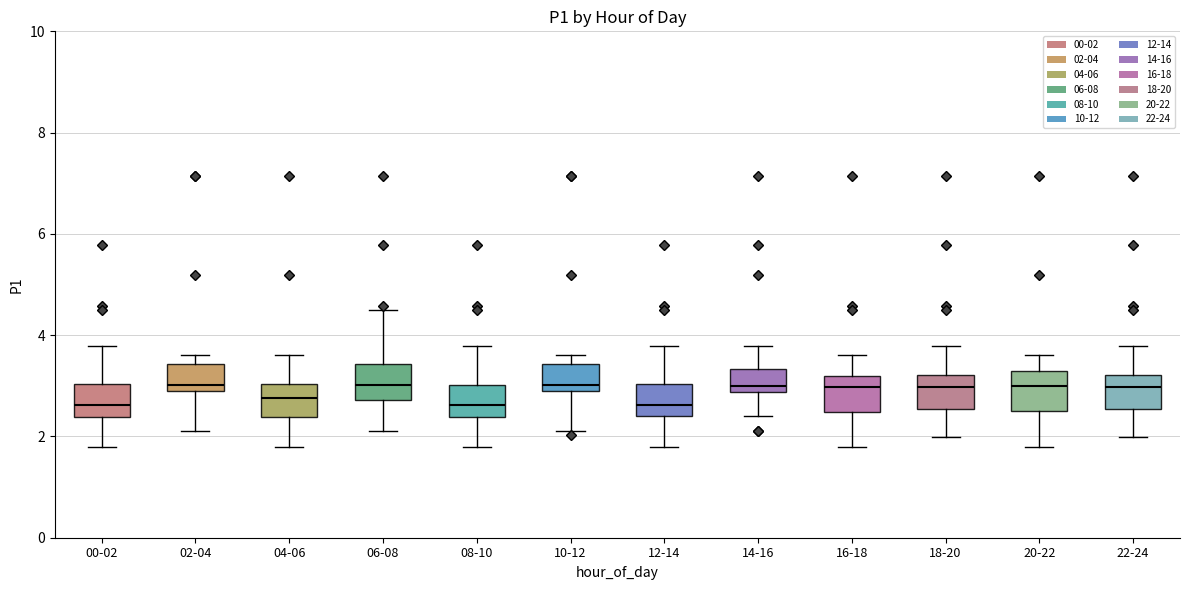

Where is the lower edge of the box for 08-10 on the y-axis? The values are not printed on the chart, so give them approximately, as read against the axis.

2.4